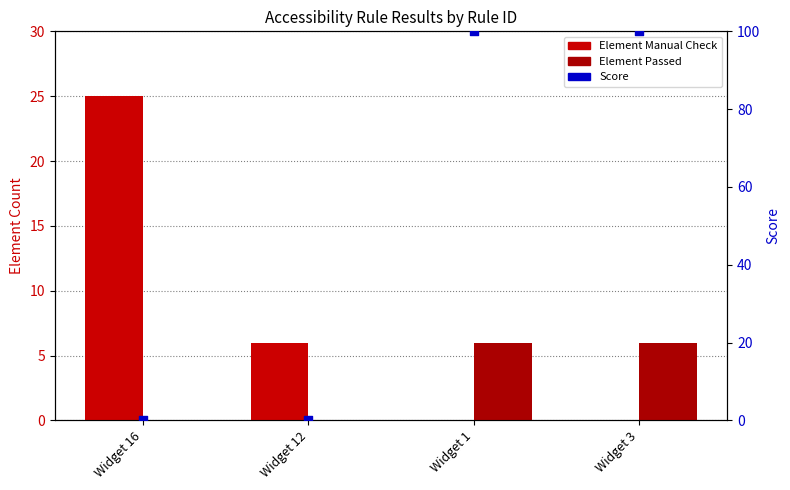

Which series reaches the minimum Y coordinate?

Element Manual Check